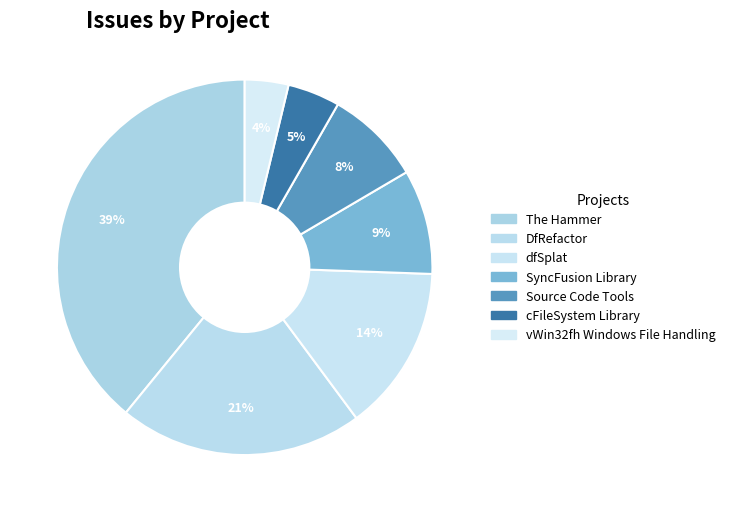

True or false: SyncFusion Library accounts for 1% of the total.

False